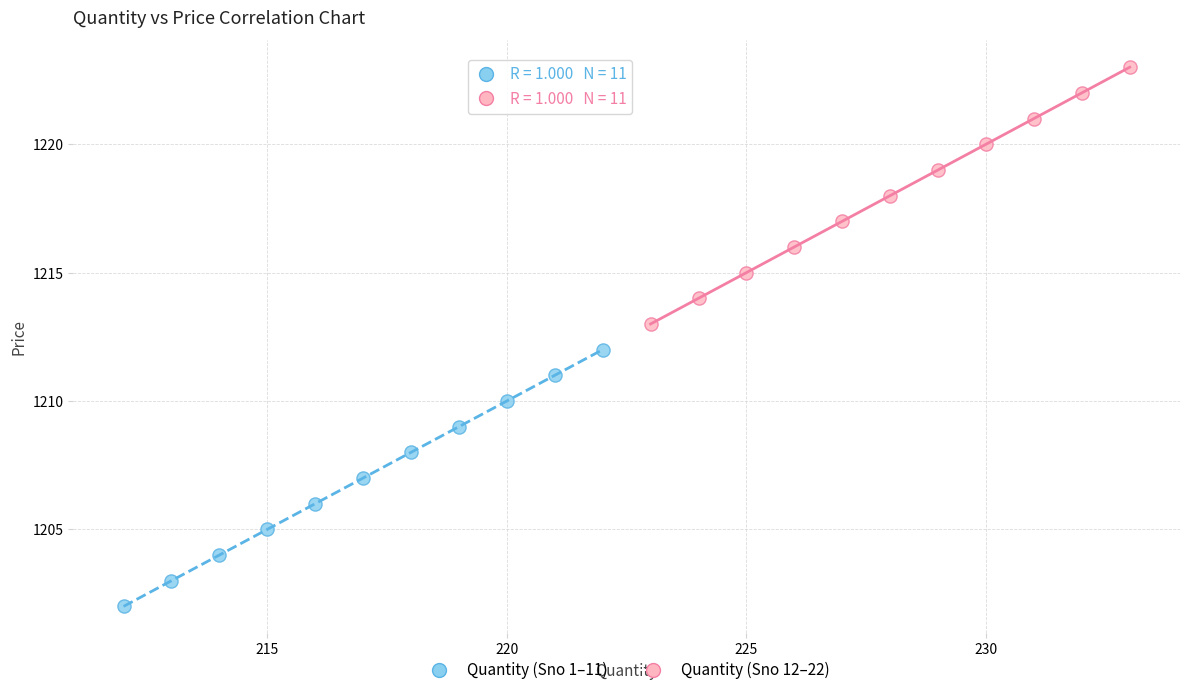

Which series contains the lowest Y value?

Quantity (Sno 1–11)